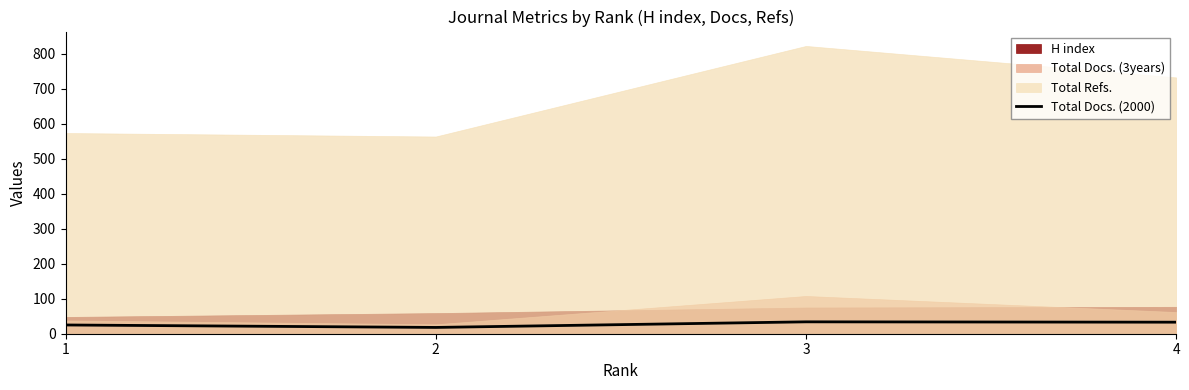

What is the minimum value shown in the chart?

18